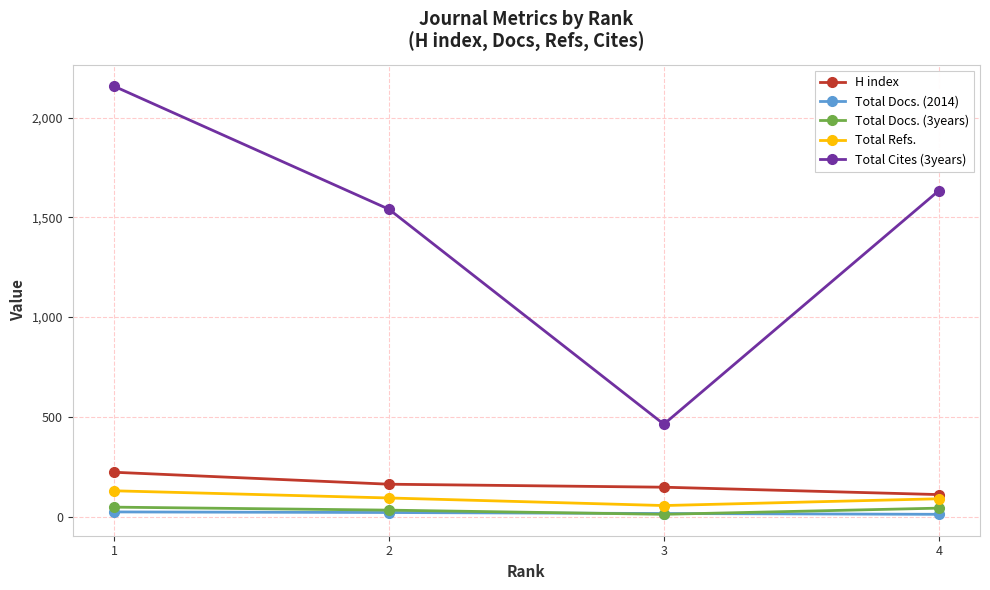

True or false: Total Docs. (3years) and H index cross at least once.

False